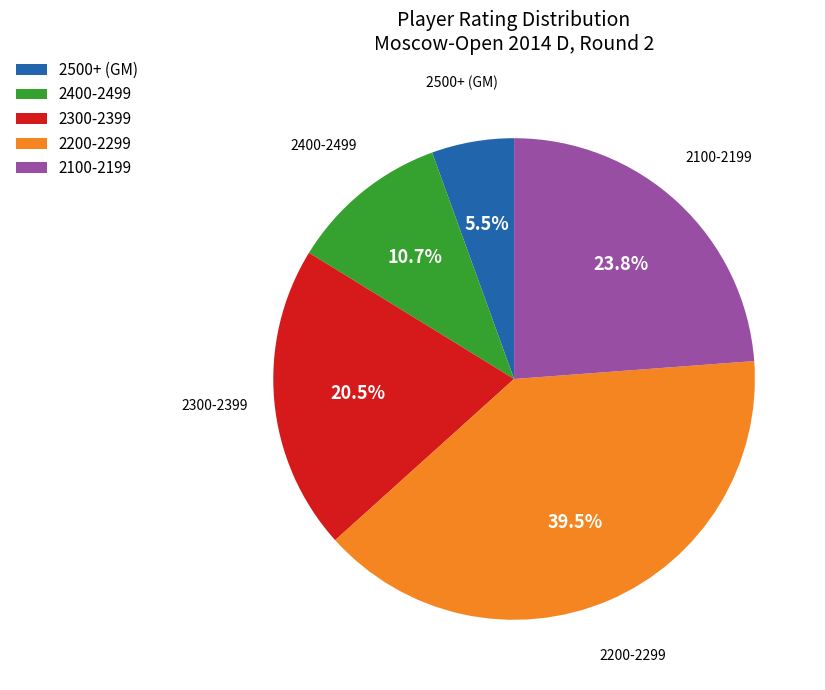

What is the smallest slice in the pie chart?

2500+ (GM)